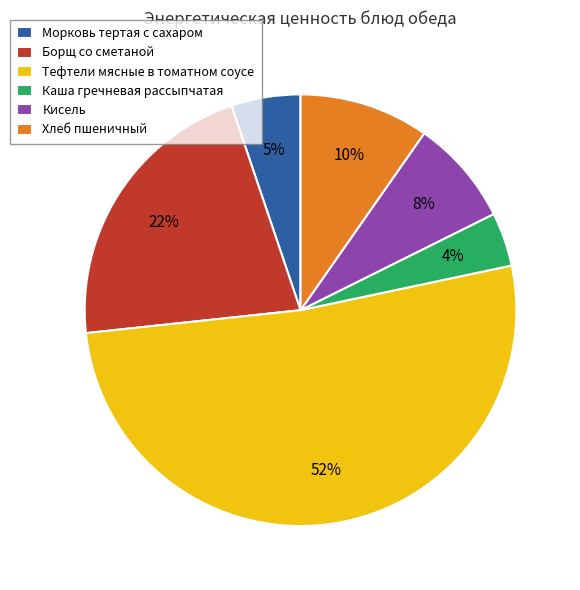

To the nearest percent, what is the average slice percentage?

17%